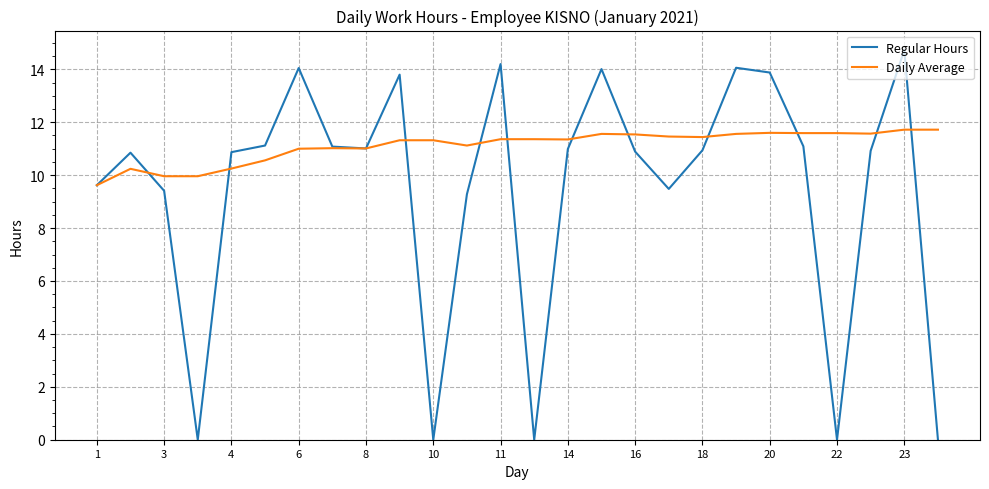

Which series has the largest total across all categories?

Daily Average